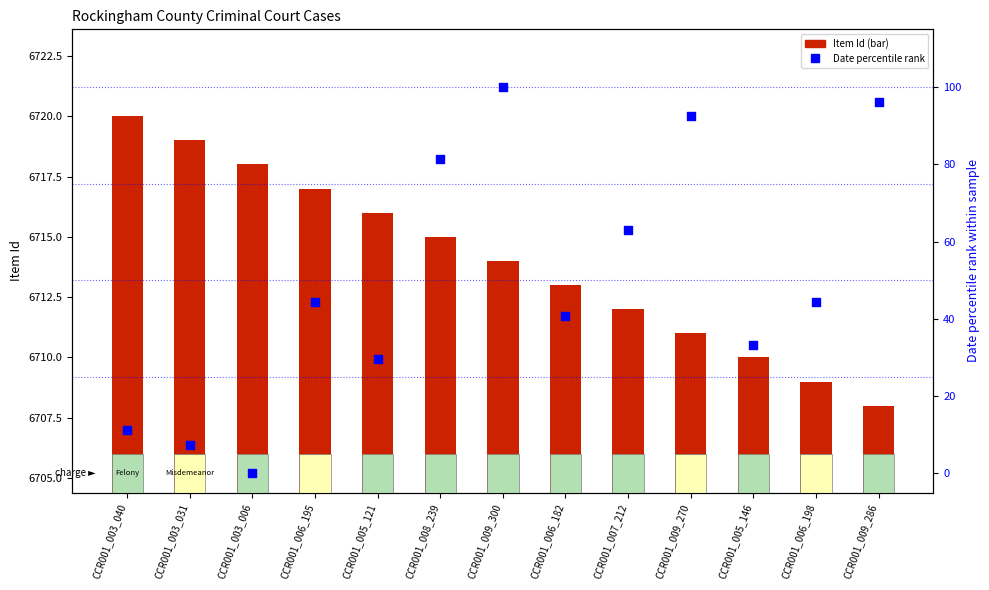

At how many categories does at least one series exceed 504?

13